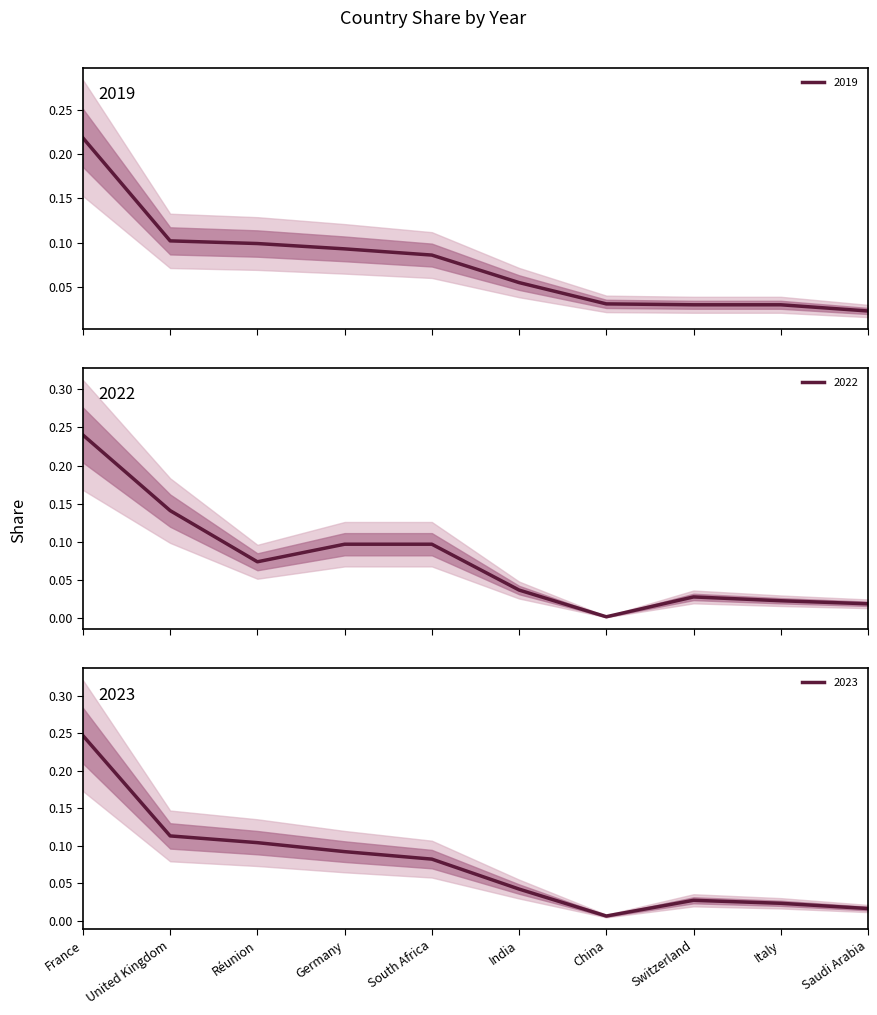

Reading right to left, extract all data points from this chart.

2019: 0.0	0.0	0.0	0.0	0.1	0.1	0.1	0.1	0.1	0.2
2022: 0.0	0.0	0.0	0.0	0.0	0.1	0.1	0.1	0.1	0.2
2023: 0.0	0.0	0.0	0.0	0.0	0.1	0.1	0.1	0.1	0.2